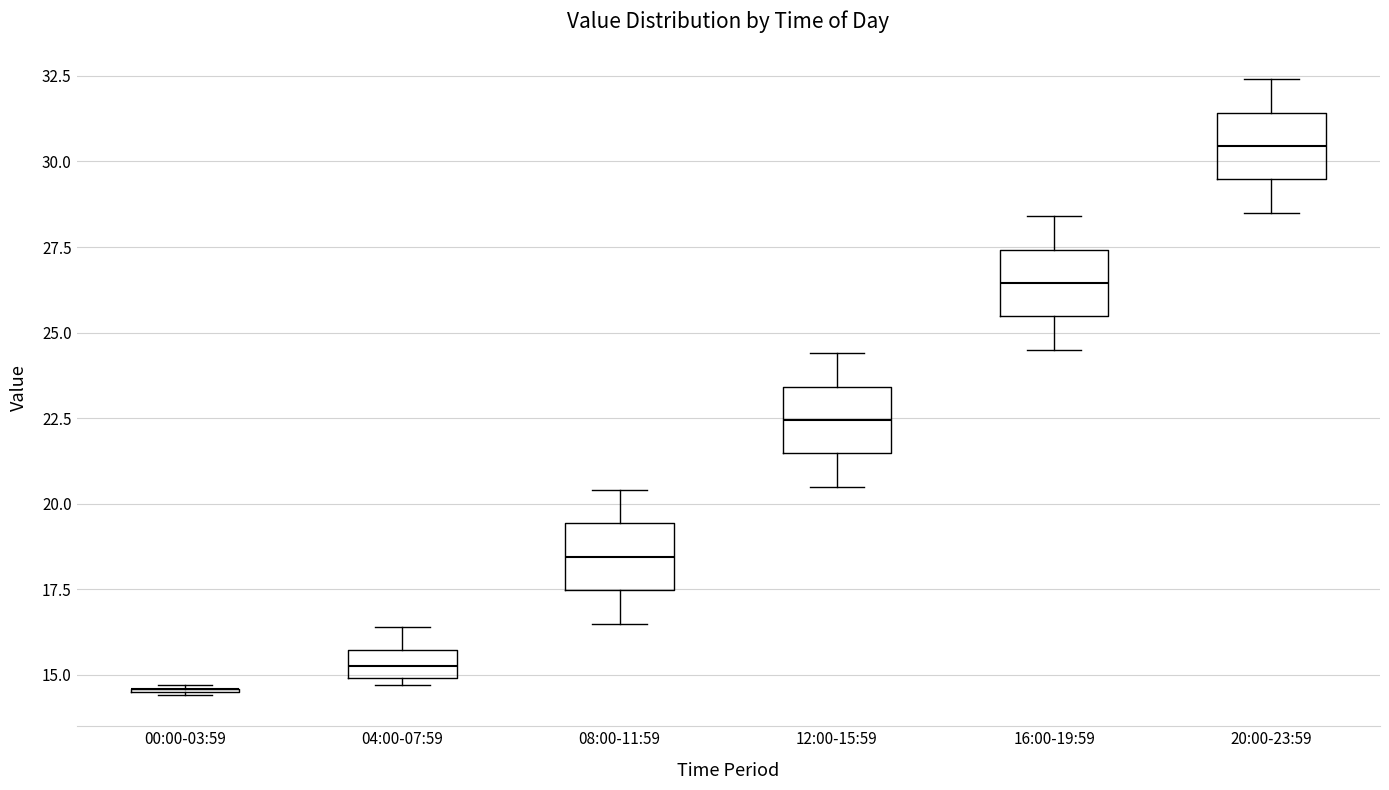

Reading left to right, read every box against the y-axis: the position of its median line, the range the box covers, and the ends of its whiskers. The values are not printed on the chart, so give them approximately, as read against the axis.

00:00-03:59: box collapsed to a line at 14.5, whiskers 14.5 to 14.5
04:00-07:59: median 15.5 (inside the box), box 15.0 to 15.5, whiskers 14.5 to 16.5
08:00-11:59: median 18.5, box 17.5 to 19.5, whiskers 16.5 to 20.5
12:00-15:59: median 22.5, box 21.5 to 23.5, whiskers 20.5 to 24.5
16:00-19:59: median 26.5, box 25.5 to 27.5, whiskers 24.5 to 28.5
20:00-23:59: median 30.5, box 29.5 to 31.5, whiskers 28.5 to 32.5